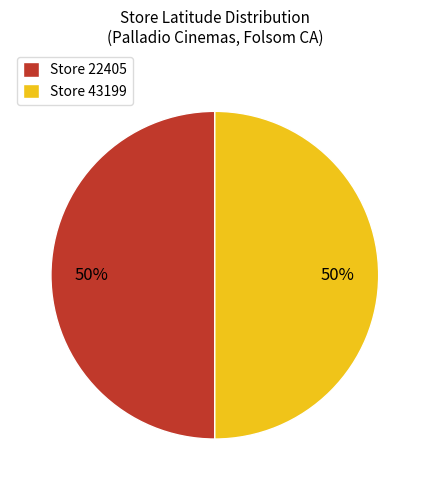

What is the ratio of the value at Store 22405 to the value at Store 43199?

1.0